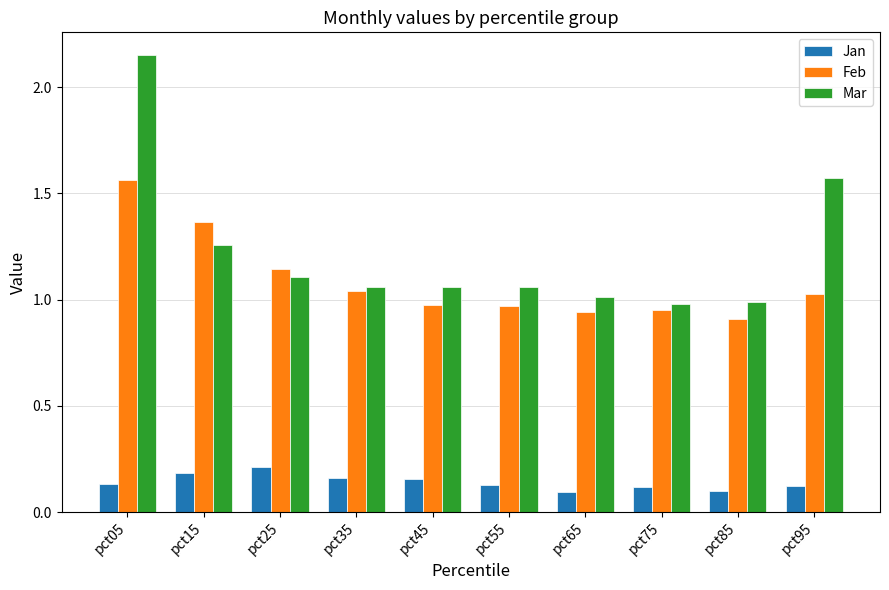

List the series in order of their peak value, highest first.

Mar, Feb, Jan